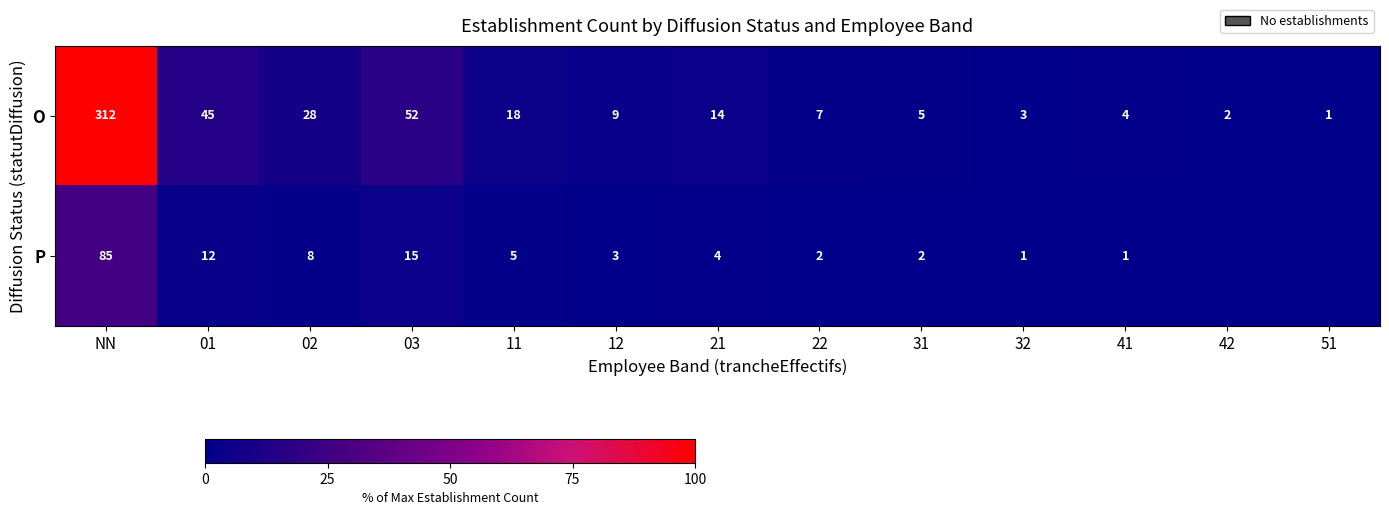

What is the difference between the maximum and second lowest values in the O series?

310